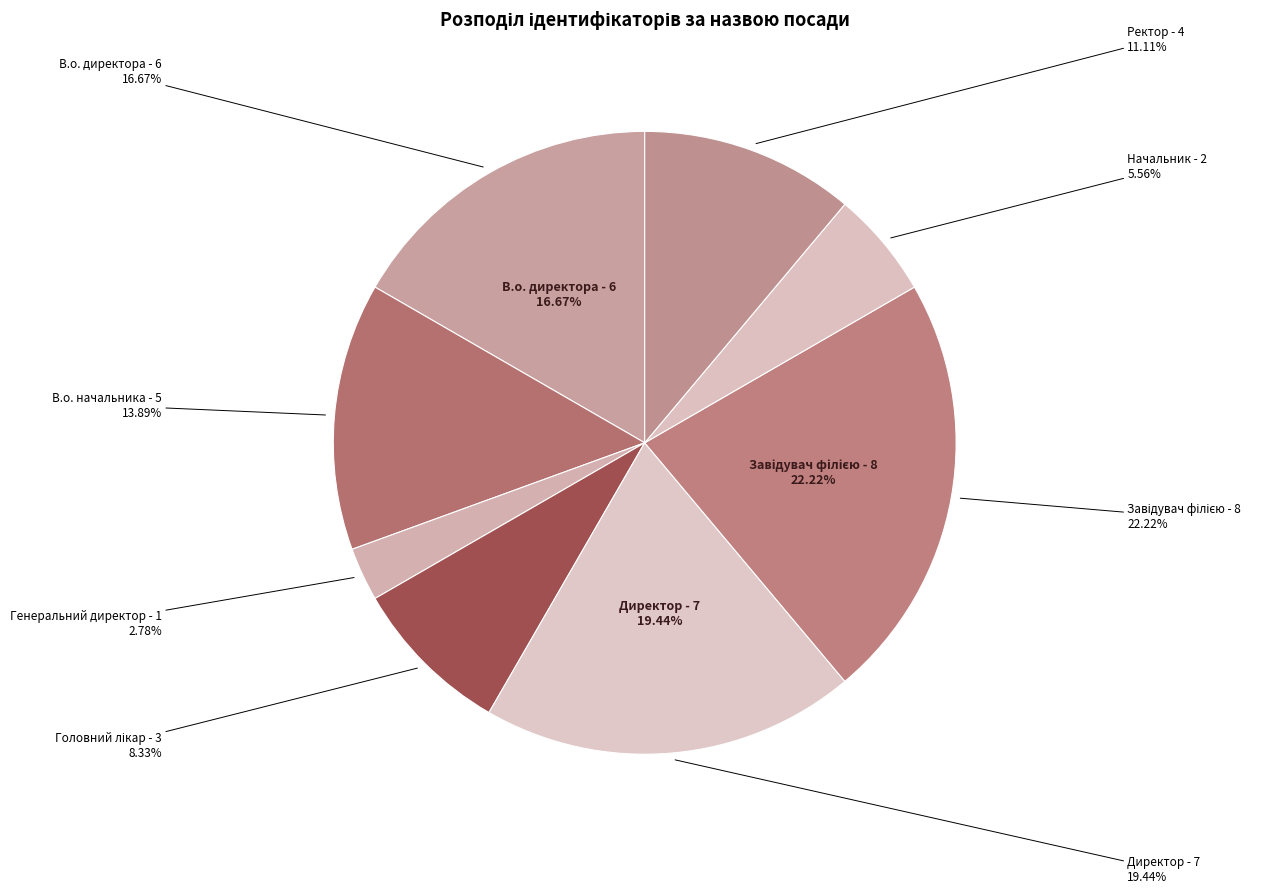

What is the ratio of the value at В.о. директора to the value at Начальник?

3.0